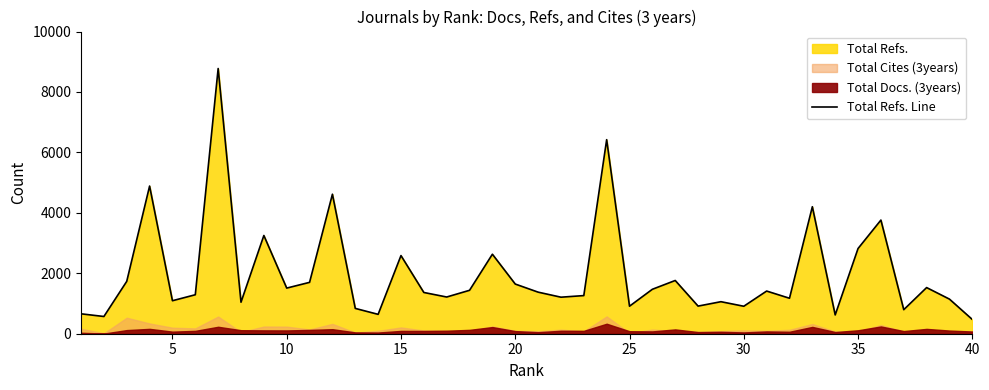

Does the chart have visible grid lines?

No